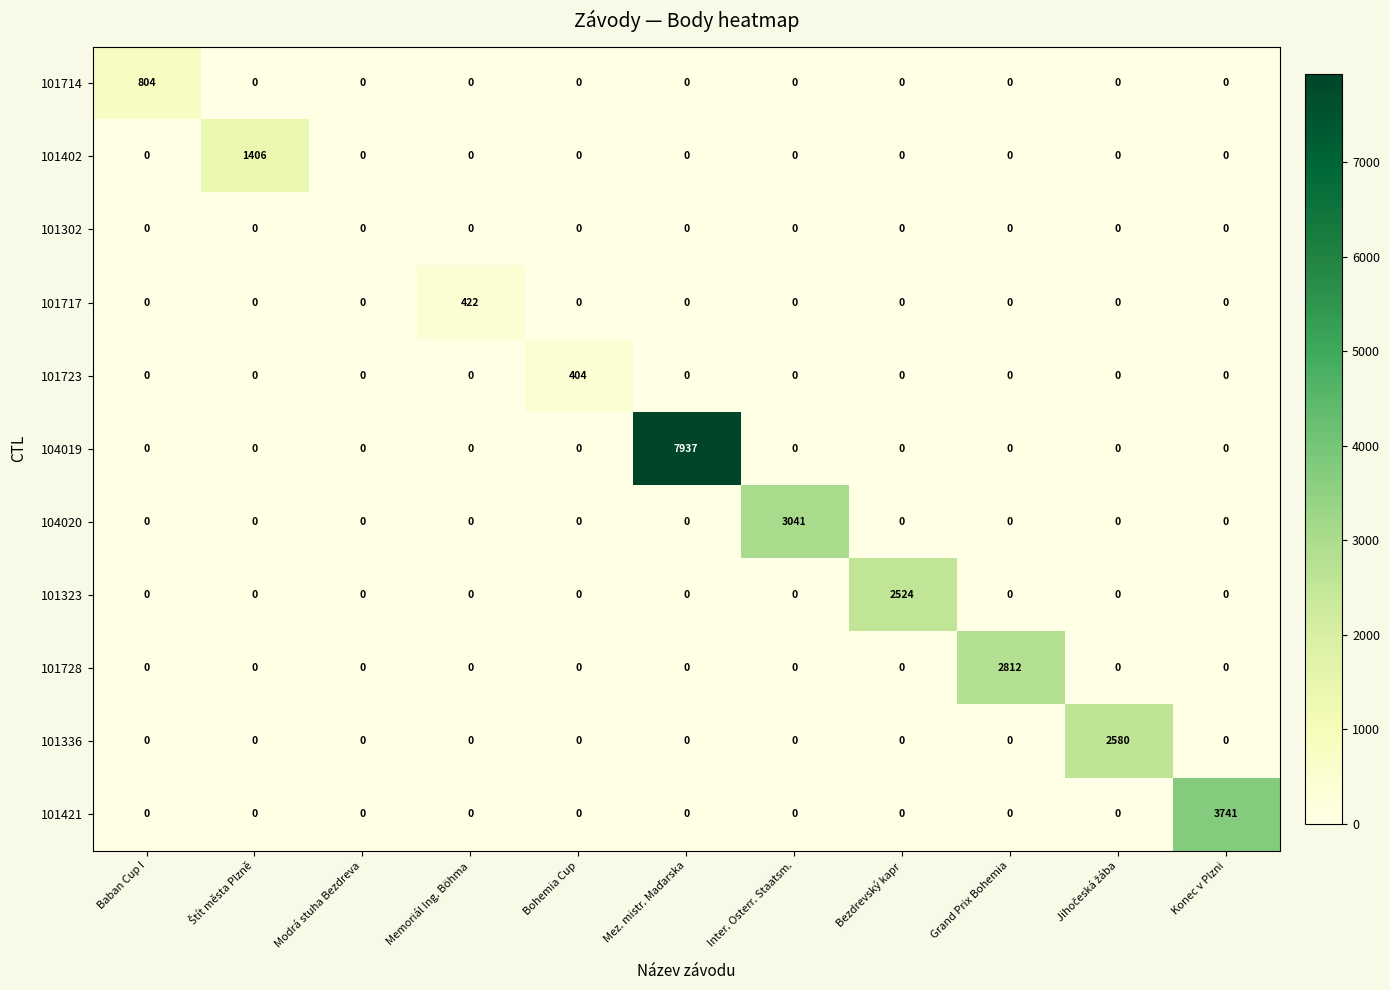

Read the 101717 value at Memoriál Ing. Böhma, to the nearest 50.

400